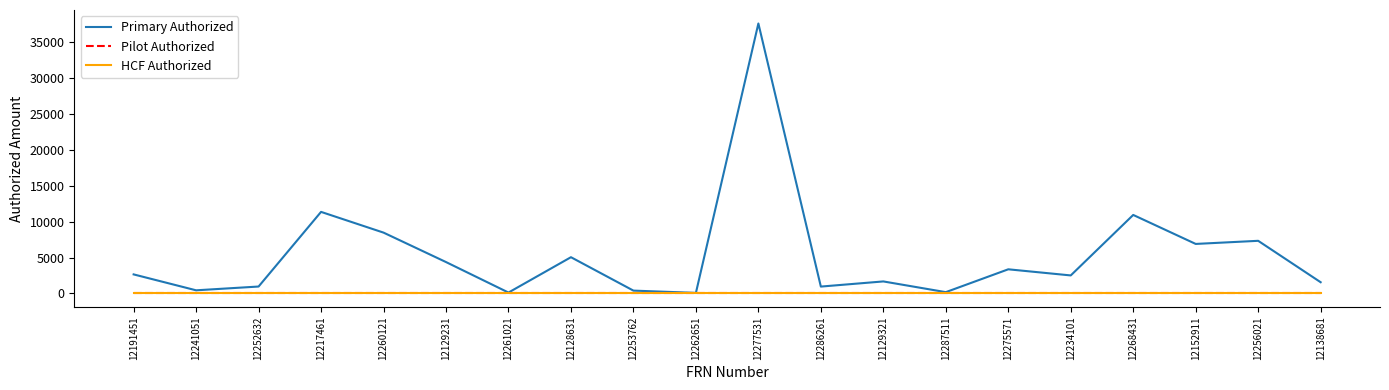

Reading right to left, transcribe all the data shown in this chart.

Primary Authorized: 12138681=1551.0	12256021=7328.4	12152911=6892.8	12268431=10936.8	12234101=2500.0	12275571=3354.6	12287511=168.1	12129321=1662.7	12286261=944.6	12277531=37638.2	12262651=65.8	12253762=382.1	12128631=5041.8	12261021=111.8	12129231=4364.6	12260121=8471.3	12217461=11362.9	12252632=951.3	12241051=424.6	12191451=2643.9
Pilot Authorized: 12138681=0.0	12256021=0.0	12152911=0.0	12268431=0.0	12234101=0.0	12275571=0.0	12287511=0.0	12129321=0.0	12286261=0.0	12277531=0.0	12262651=0.0	12253762=0.0	12128631=0.0	12261021=0.0	12129231=0.0	12260121=0.0	12217461=0.0	12252632=0.0	12241051=0.0	12191451=0.0
HCF Authorized: 12138681=0.0	12256021=0.0	12152911=0.0	12268431=0.0	12234101=0.0	12275571=0.0	12287511=0.0	12129321=0.0	12286261=0.0	12277531=0.0	12262651=0.0	12253762=0.0	12128631=0.0	12261021=0.0	12129231=0.0	12260121=0.0	12217461=0.0	12252632=0.0	12241051=0.0	12191451=0.0